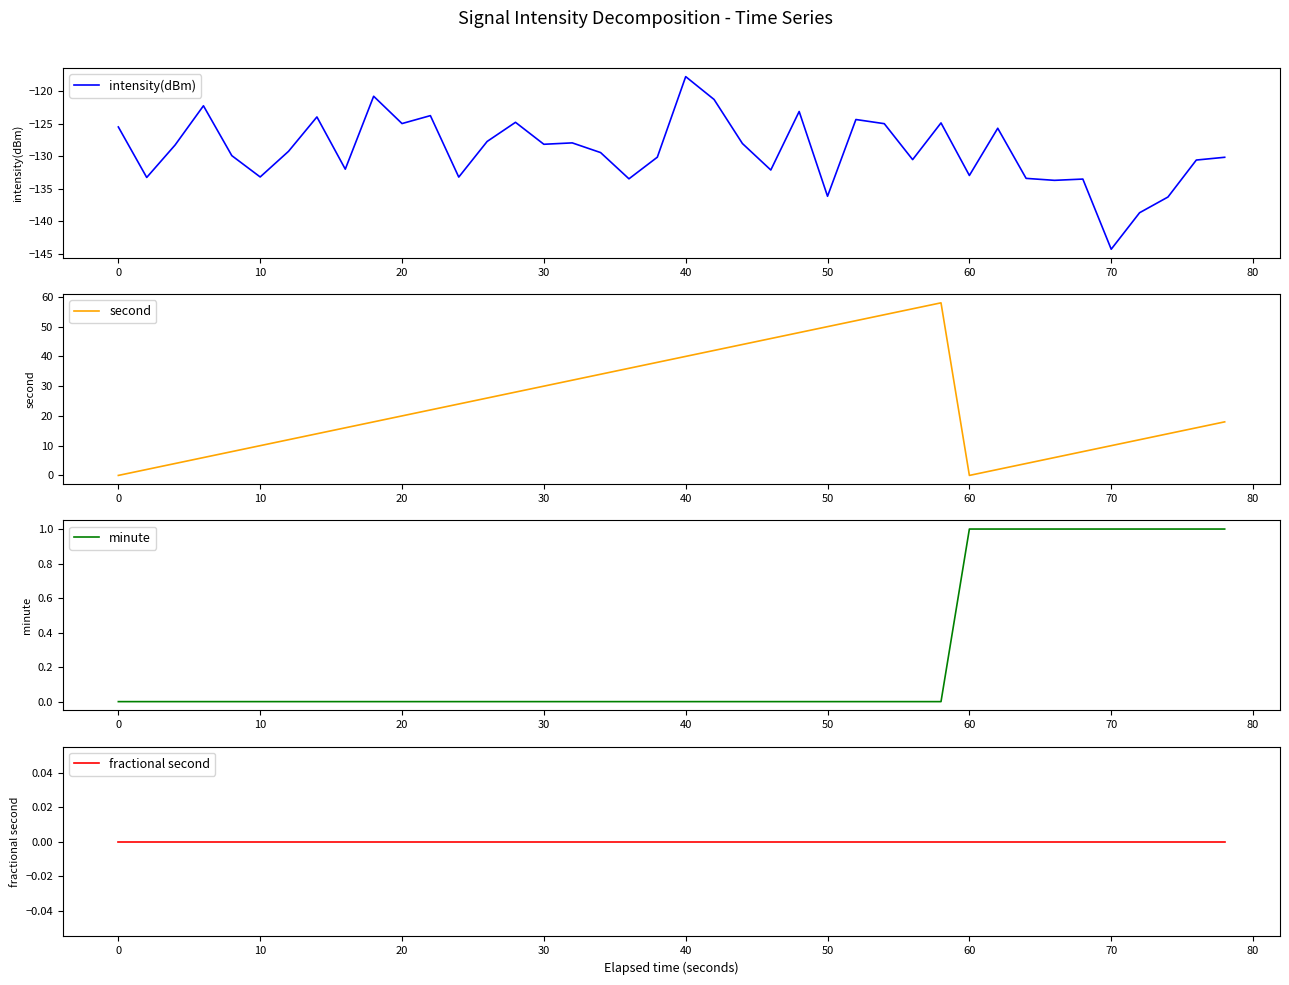

Which category has the highest value in the intensity(dBm) series?

40